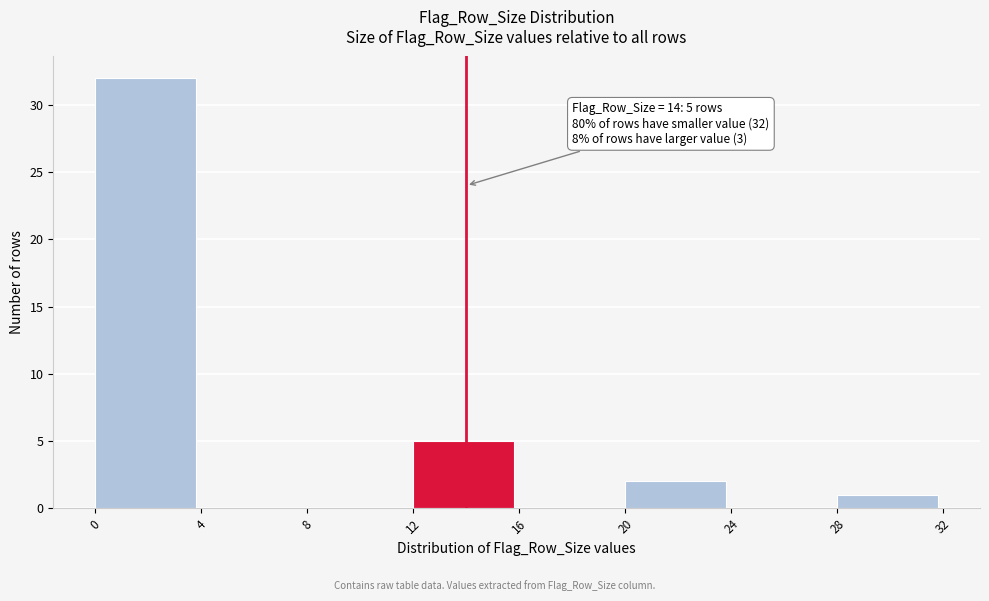

Which range on the x-axis has the tallest bar?

0 to 4